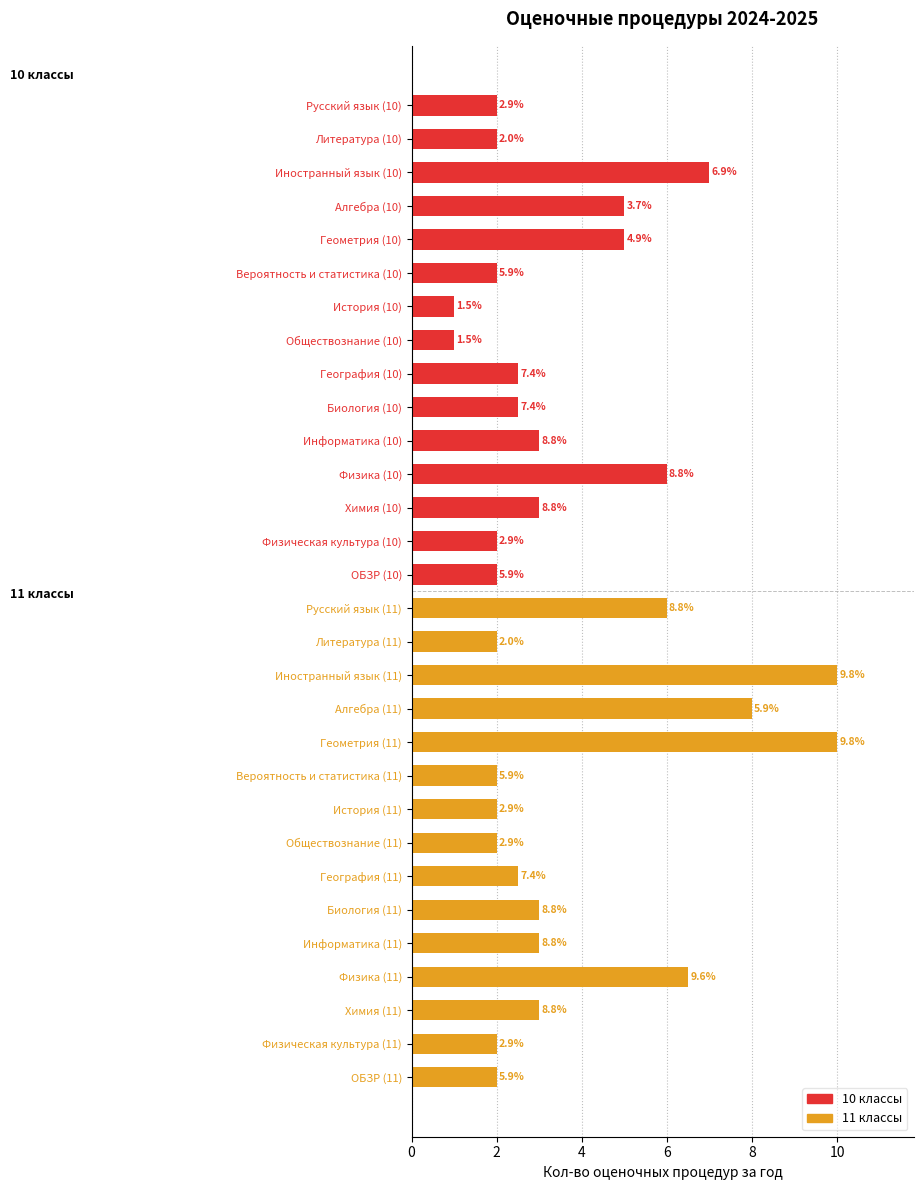

What is the maximum value shown in the chart?

10.0